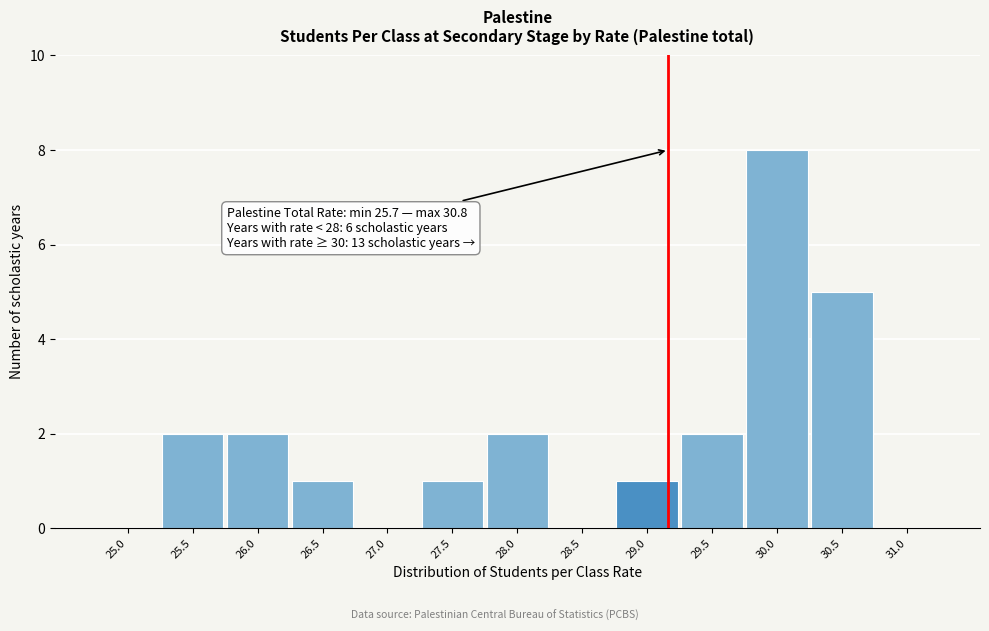

Reading left to right, extract all data points from this chart.

25.0=0	25.5=2	26.0=2	26.5=1	27.0=0	27.5=1	28.0=2	28.5=0	29.0=1	29.5=2	30.0=8	30.5=5	31.0=0